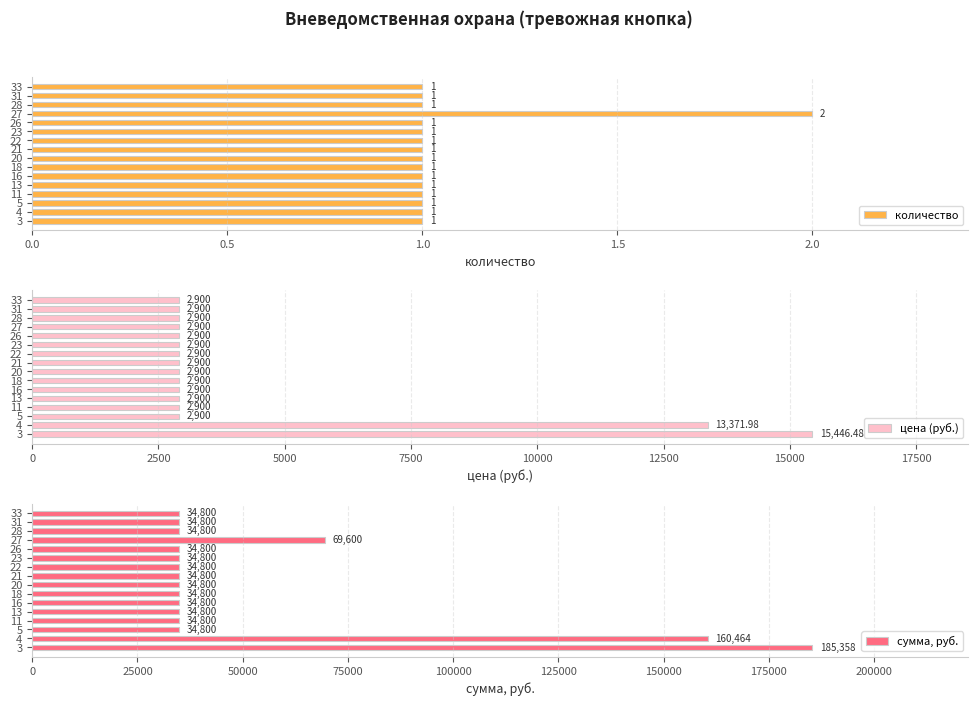

Rank the series by their maximum value, from lowest to highest.

количество, цена (руб.), сумма, руб.